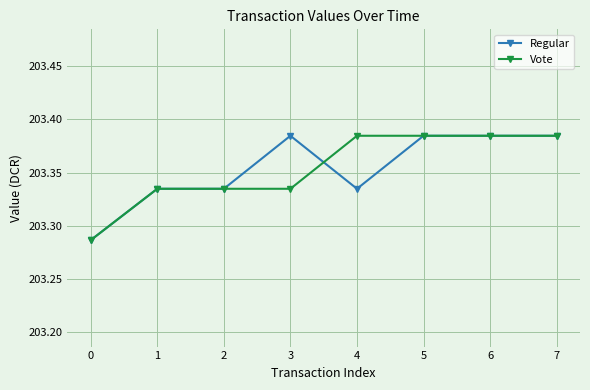

At how many categories does at least one series exceed 203?

8